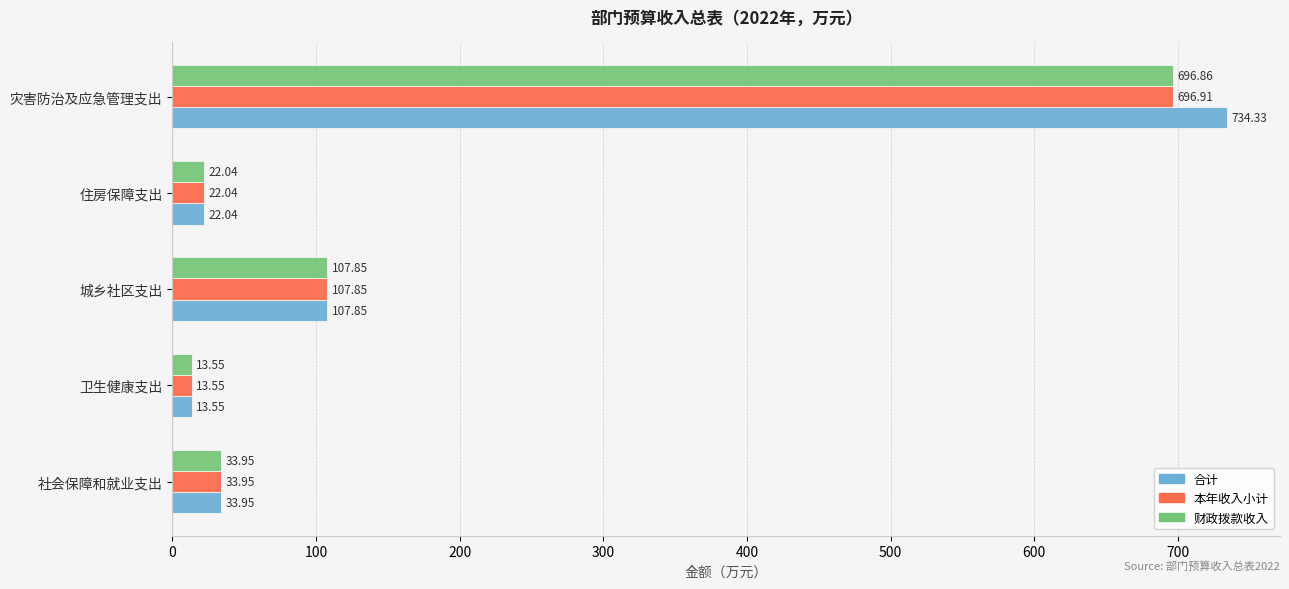

At how many categories does at least one series exceed 535?

1